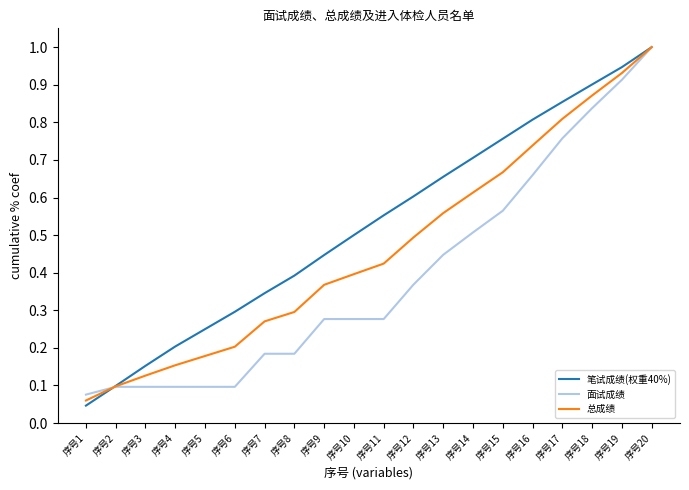

List the labels in order of 笔试成绩(权重40%) value, largest first.

序号20, 序号19, 序号18, 序号17, 序号16, 序号15, 序号14, 序号13, 序号12, 序号11, 序号10, 序号9, 序号8, 序号7, 序号6, 序号5, 序号4, 序号3, 序号2, 序号1